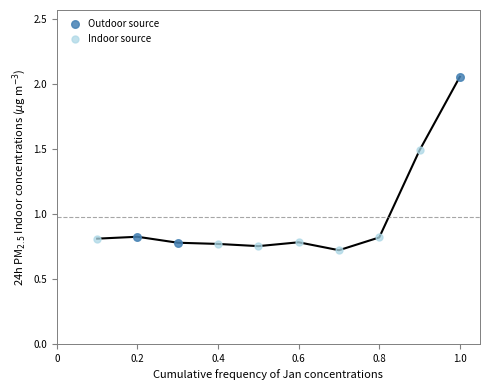

Which series reaches the minimum Y coordinate?

Indoor source